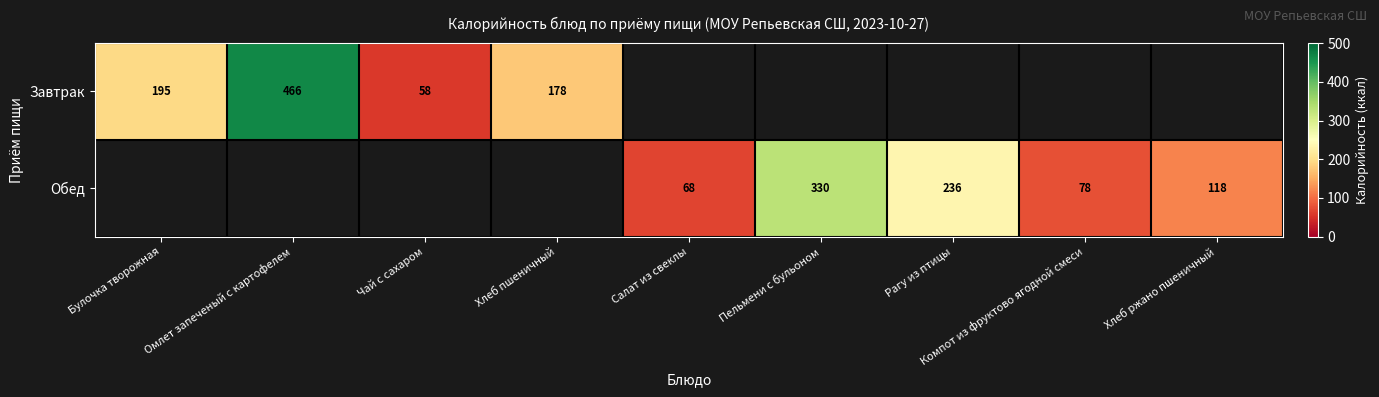

Is it true that Завтрак equals 195 at Булочка творожная?

True